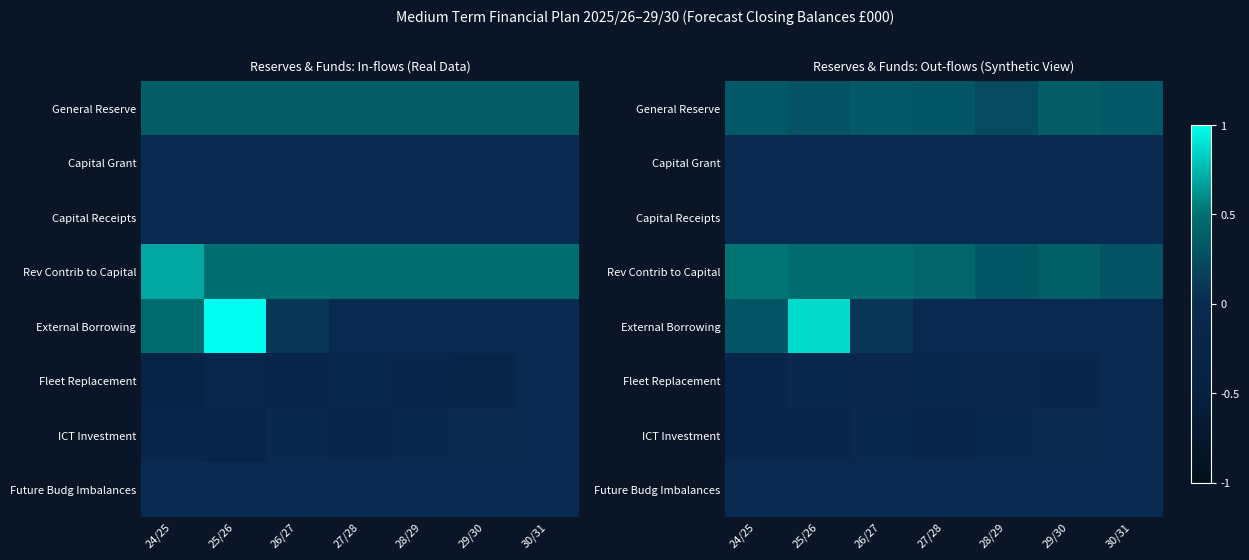

Count the ICT Investment values in the range 0 to 1.

1